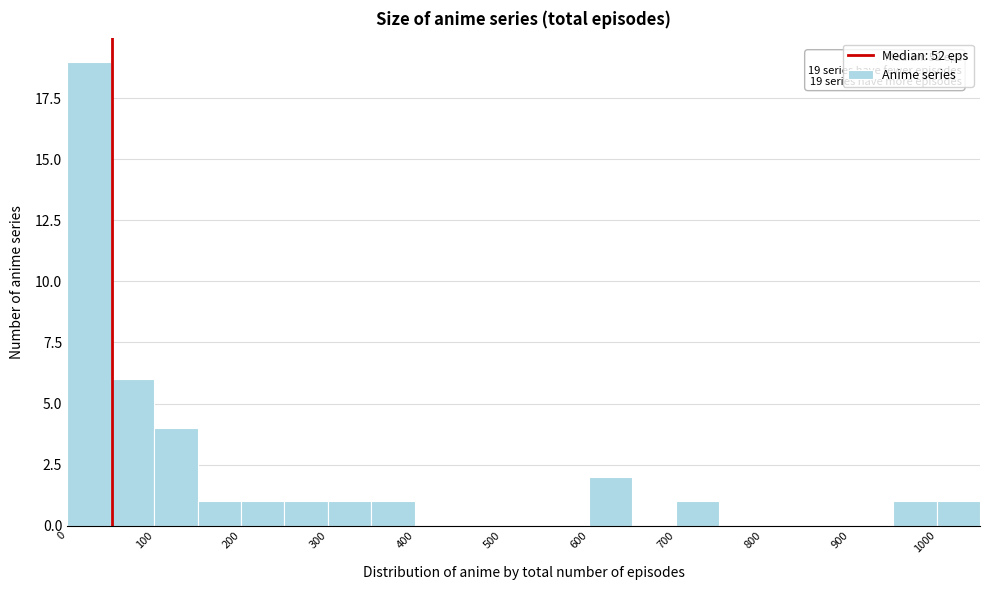

Over which range of the x-axis is the bar tallest?

0 to 50